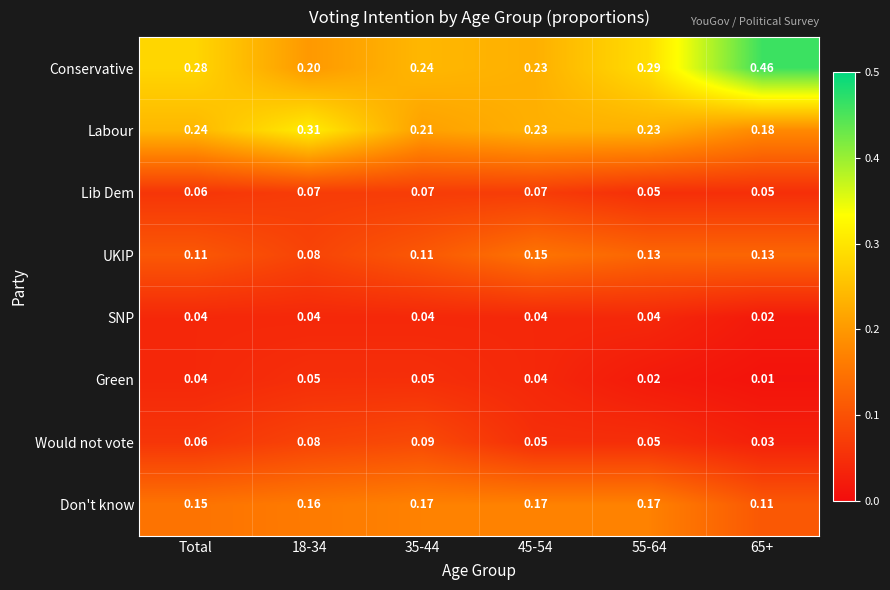

Between Total and 65+, which series saw the biggest shift?

Conservative